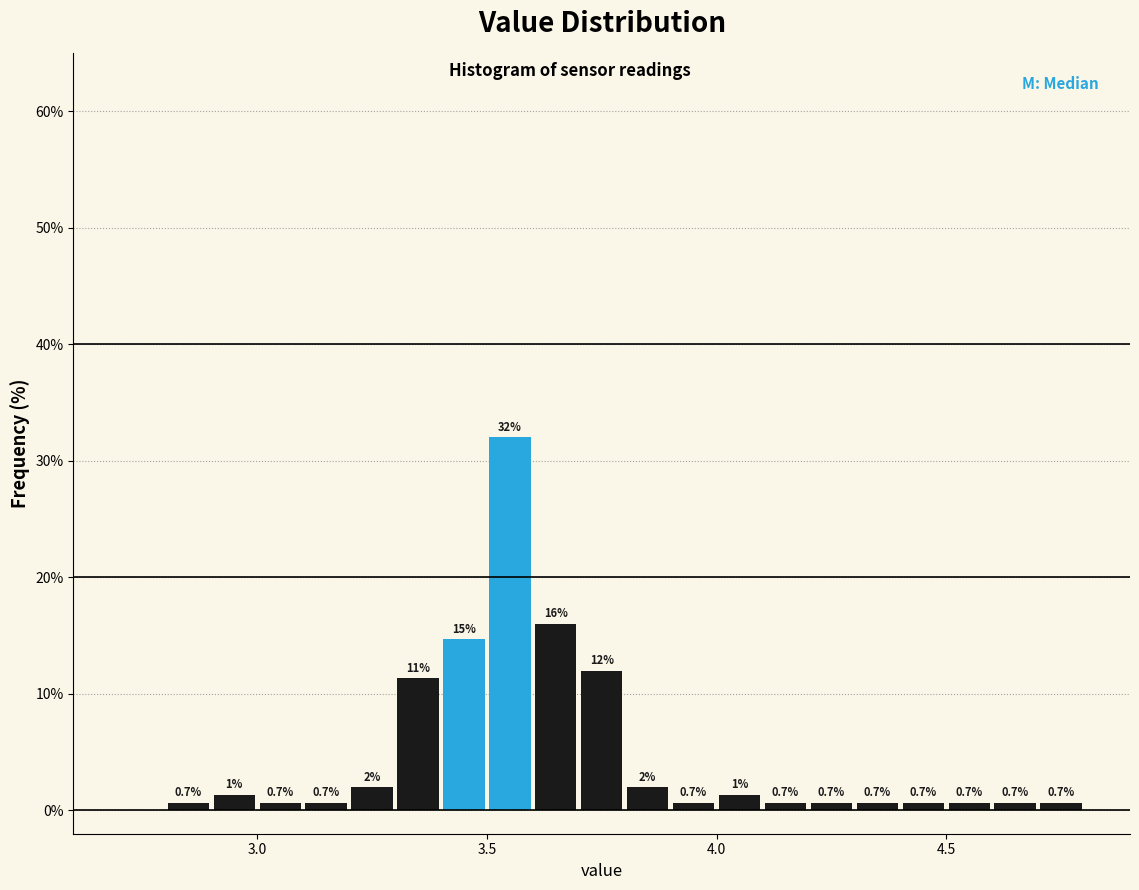

Read against the x-axis, roughly where is the centre of the tallest bar?

3.55